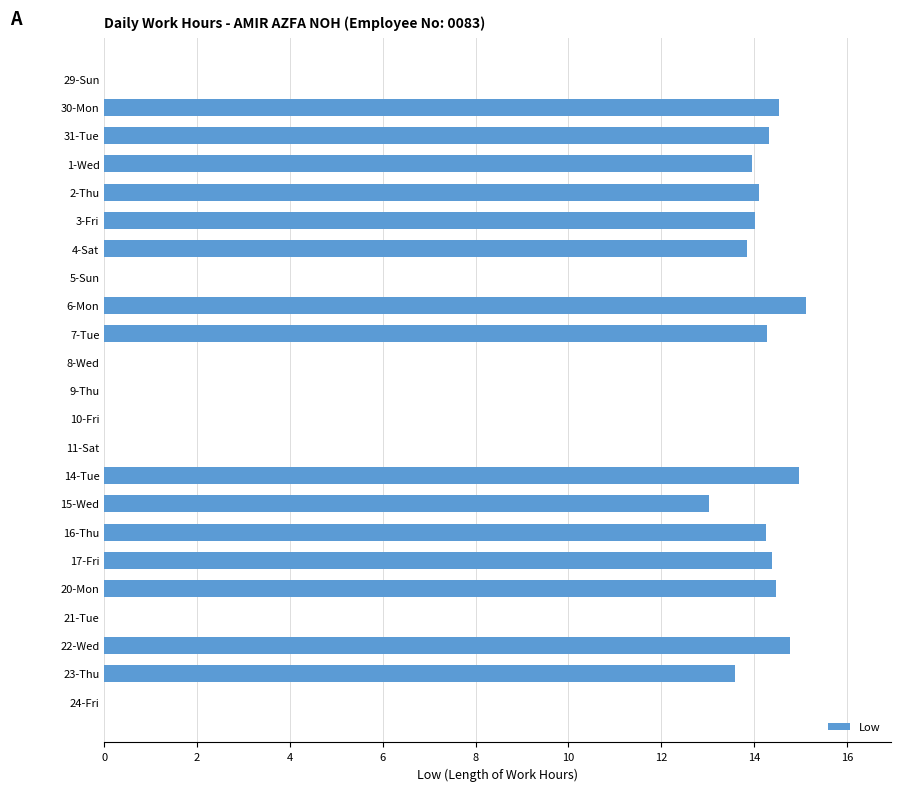

What is the sum of all values?

213.7